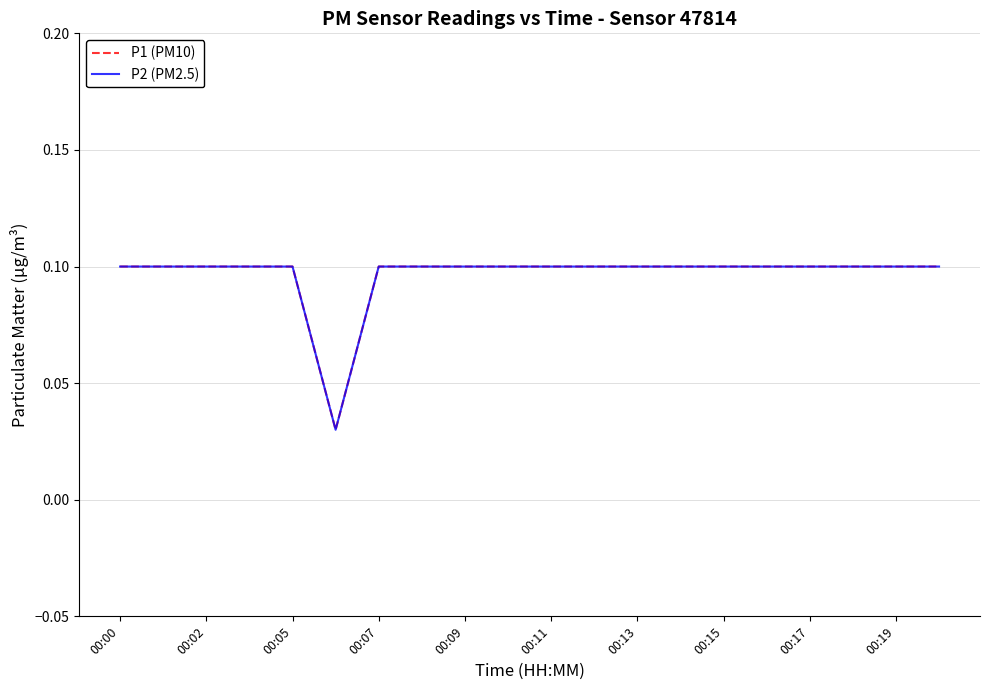

Which series has the largest total across all categories?

P1 (PM10)